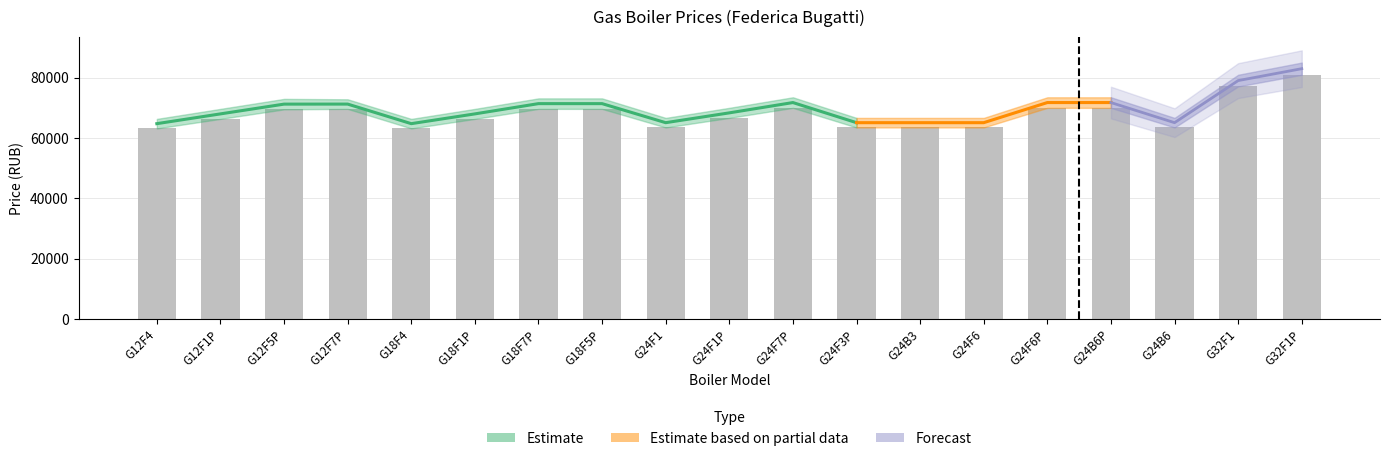

Count the number of values greater than 66637.

10